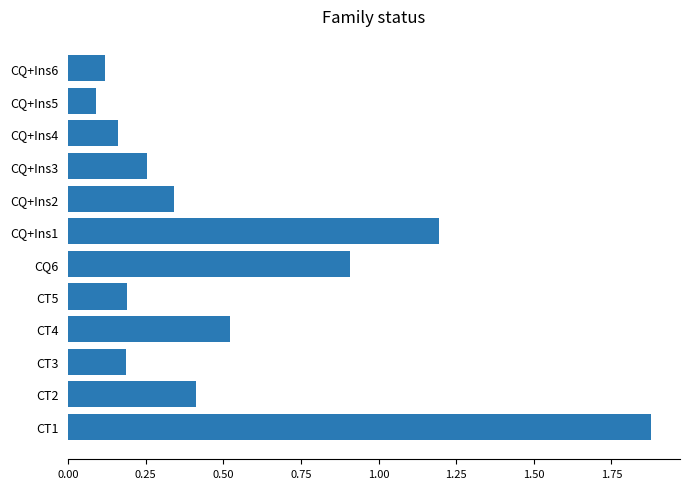

The chart shows a value of 0.1 at CQ+Ins6. True or false?

True